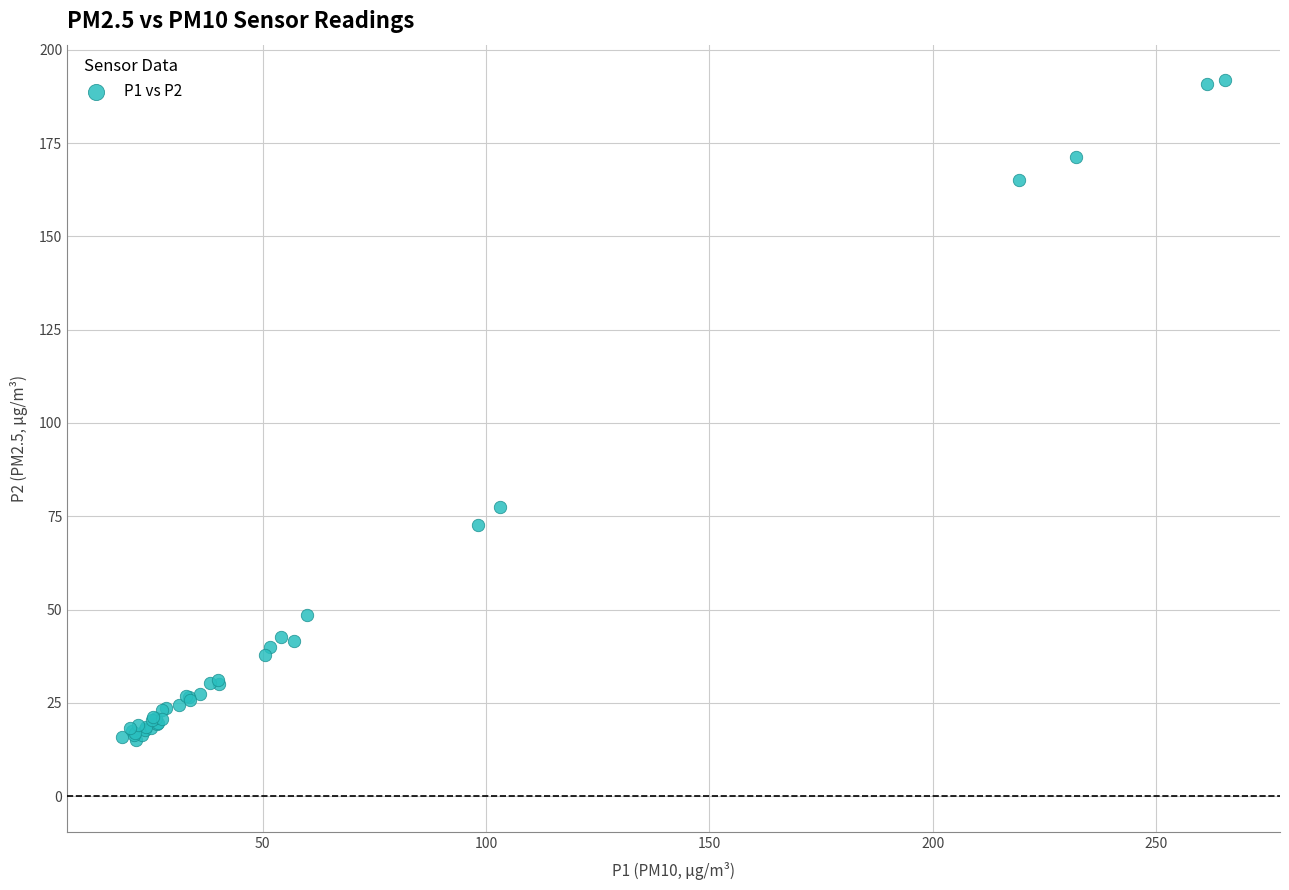

What Y value in the scatter plot is closest to 103?

77.4